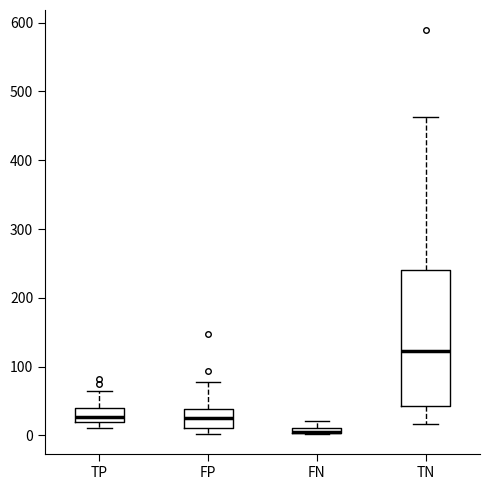

Where is the upper edge of the box for FP on the y-axis? The values are not printed on the chart, so give them approximately, as read against the axis.

40